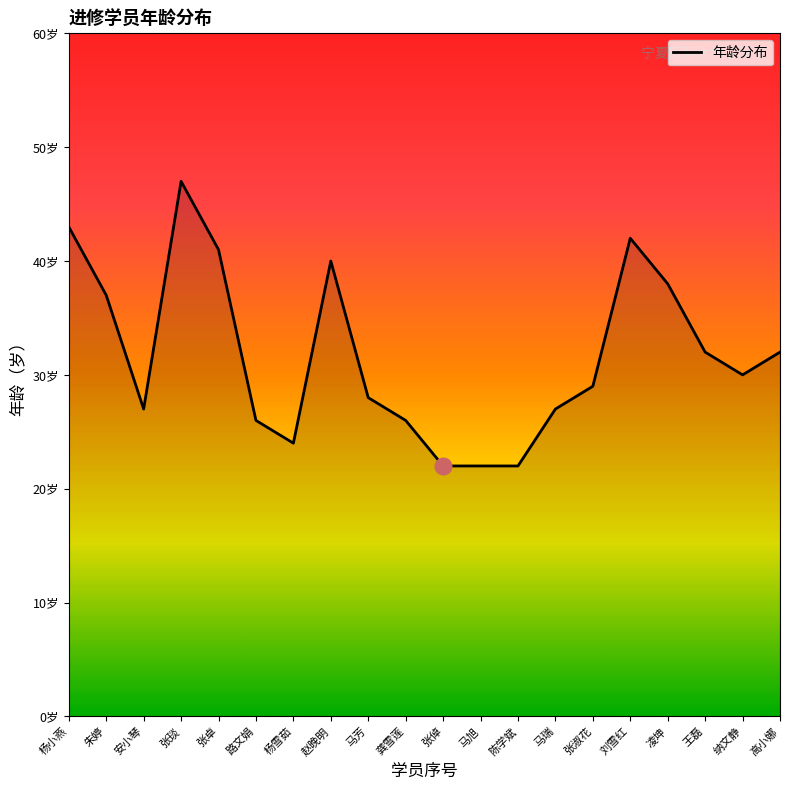

At which category does the data reach its first local peak?

张琰